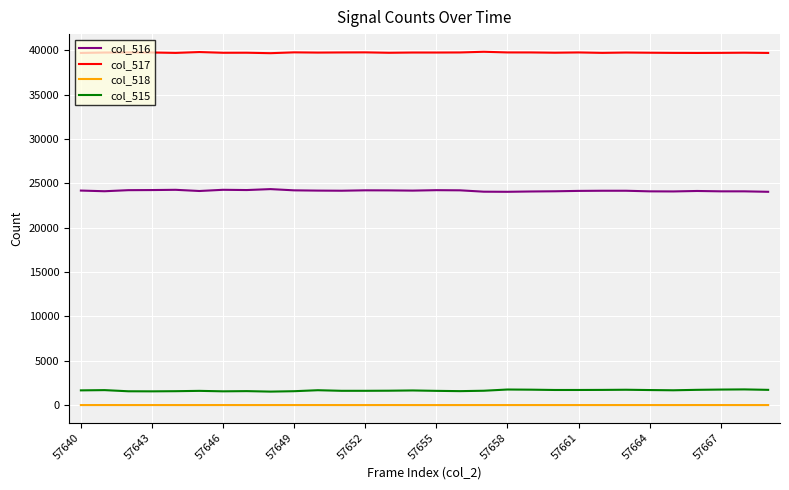

True or false: col_515 and col_518 intersect in this chart.

False